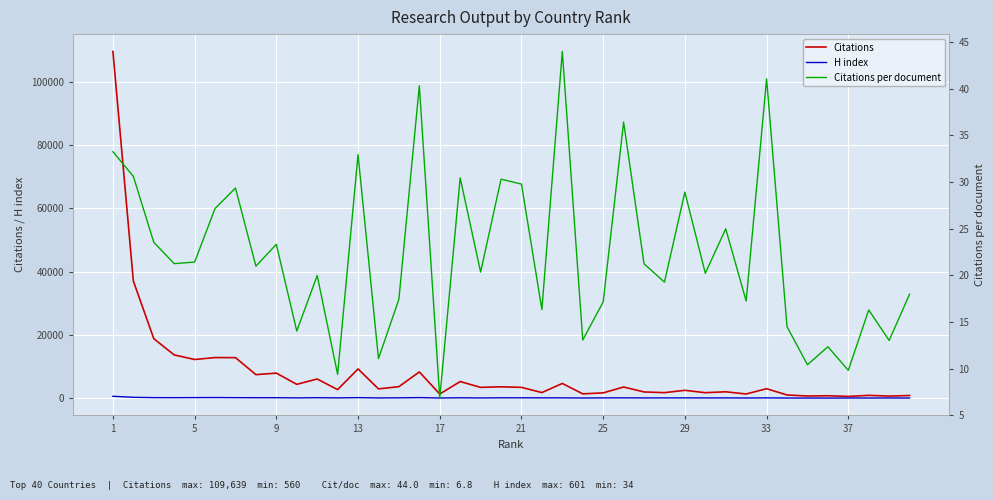

Is the value of H index at 23 greater than the value of Citations at 12?

No